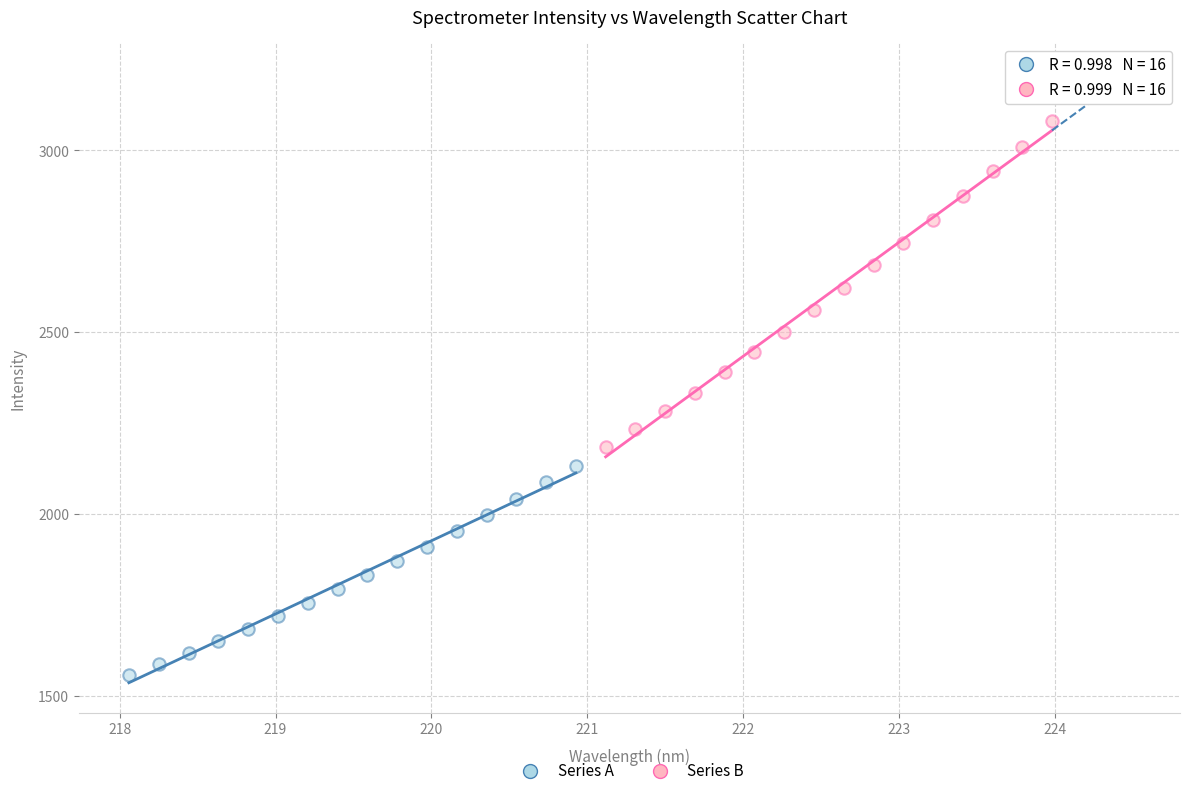

Which series has the largest Y range (max minus min)?

Series B